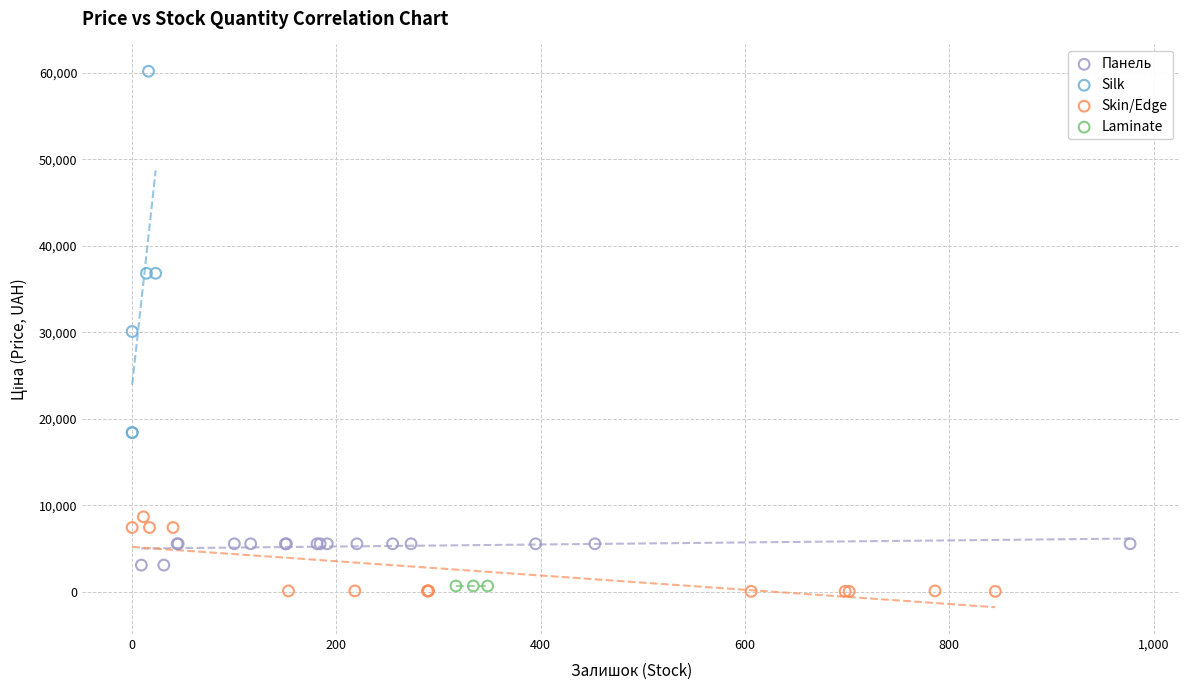

Which series reaches the maximum Y coordinate?

Silk